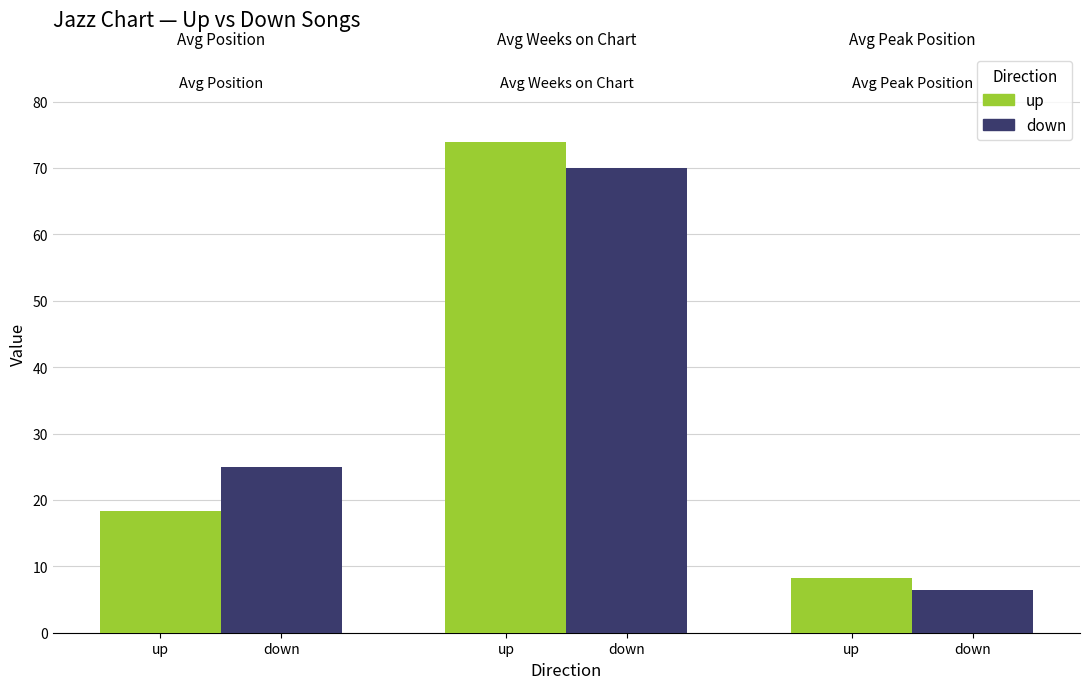

Is it true that down equals 14.4 at up?

False